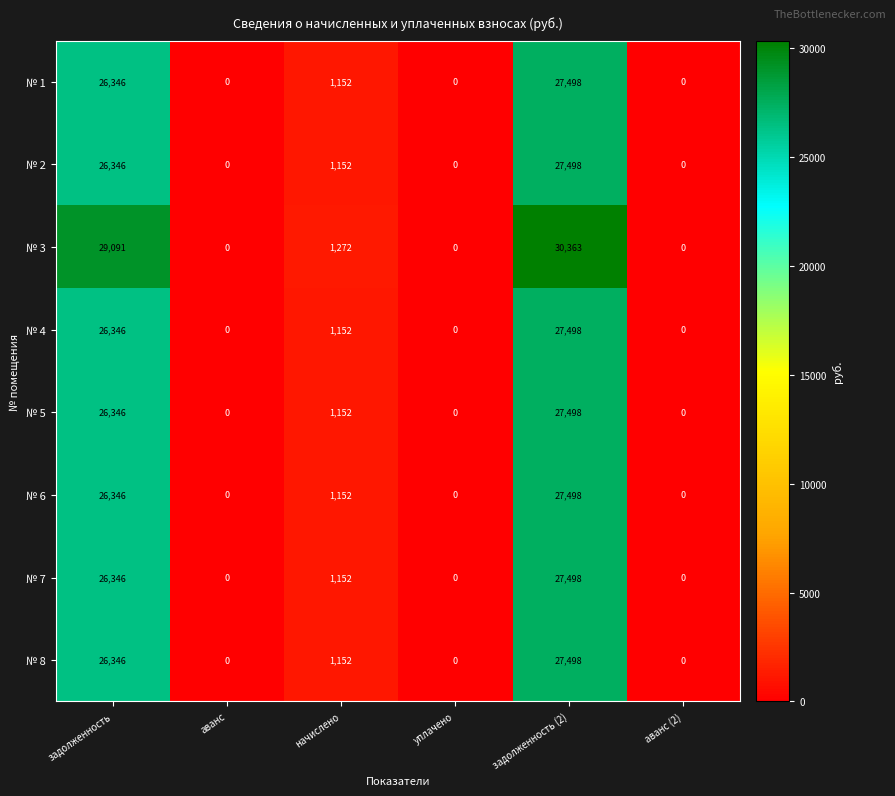

Where does the № 6 series first go above 1152?

задолженность